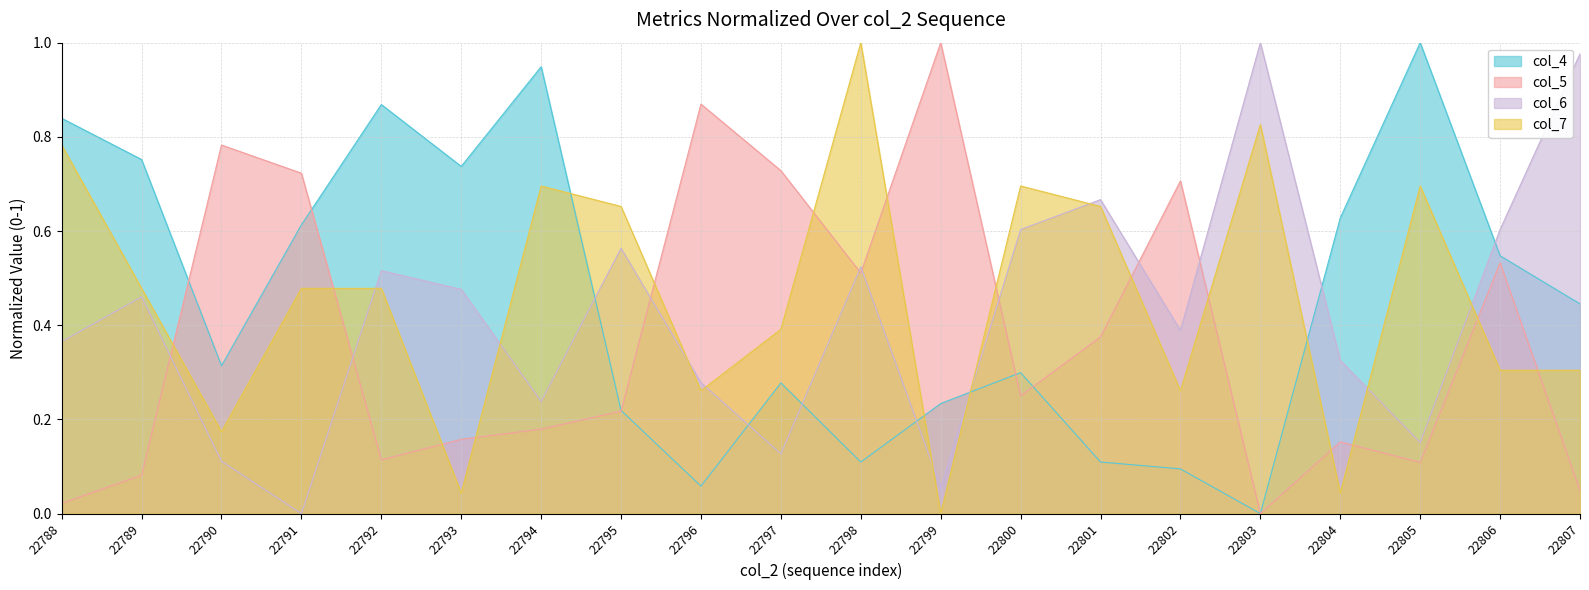

Rank the series by their maximum value, from lowest to highest.

col_4, col_5, col_6, col_7